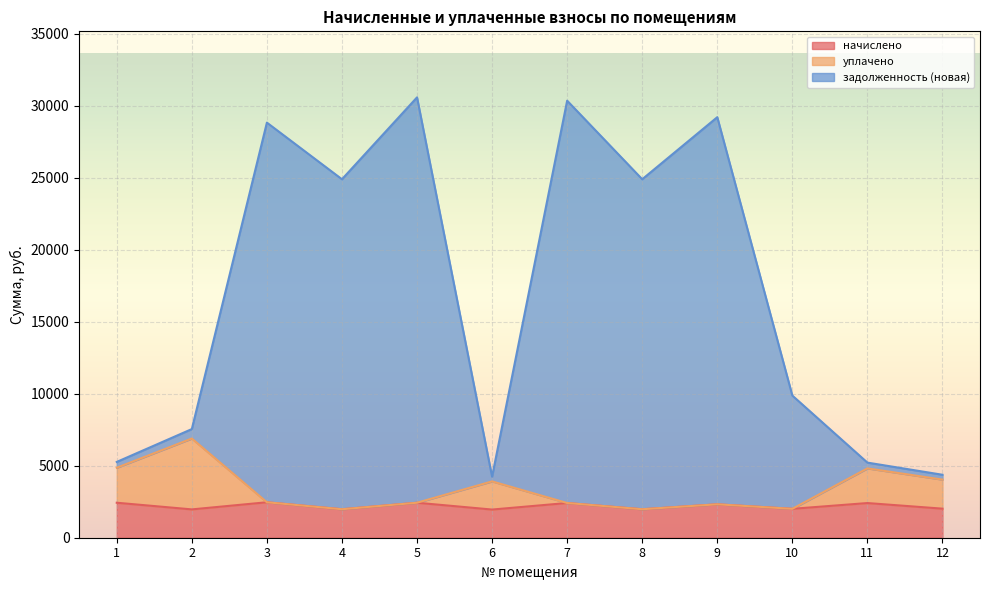

What is the value of the уплачено point at the 2nd from the left?

6889.0